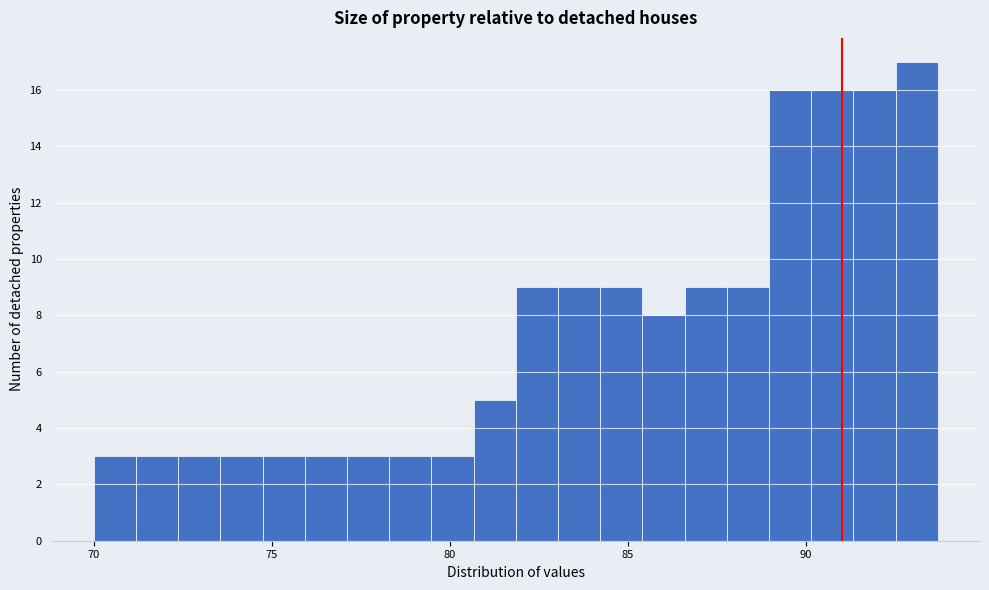

Read against the x-axis, roughly where is the centre of the tallest bar?

93.0